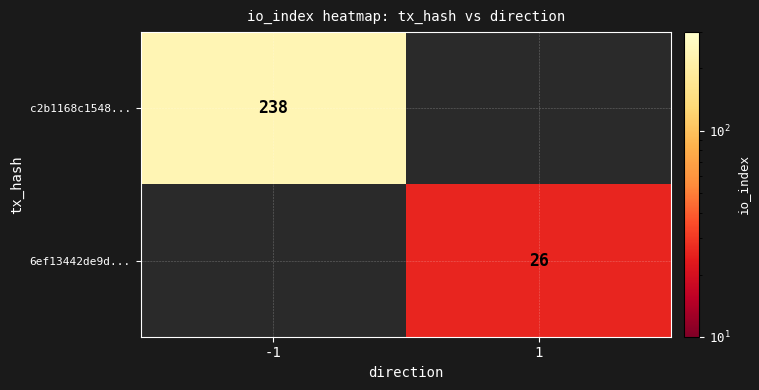

The value of 6ef13442de9d... at 1 is 43.1. True or false?

False